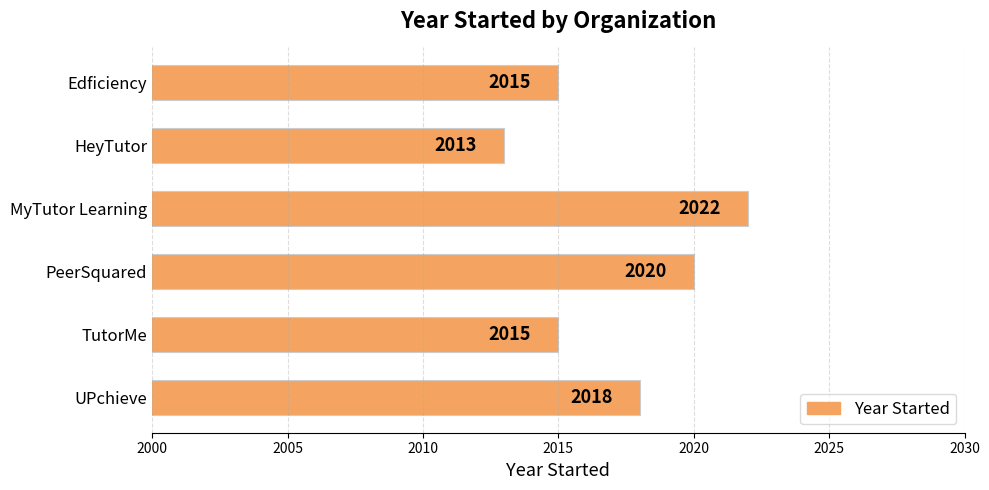

What is the smallest value displayed?

2013